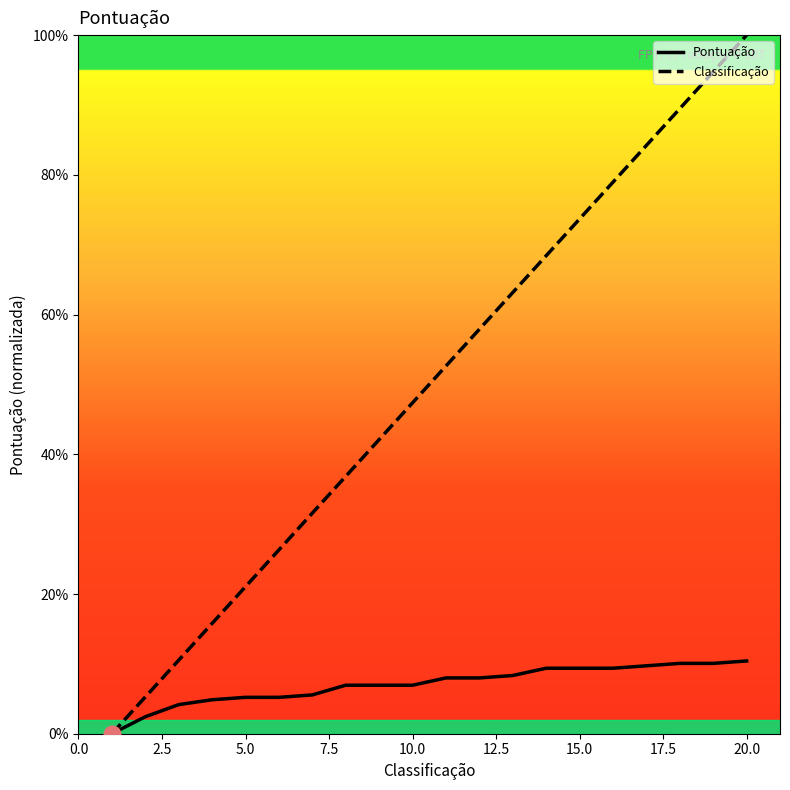

At how many categories does at least one series exceed 18?

16